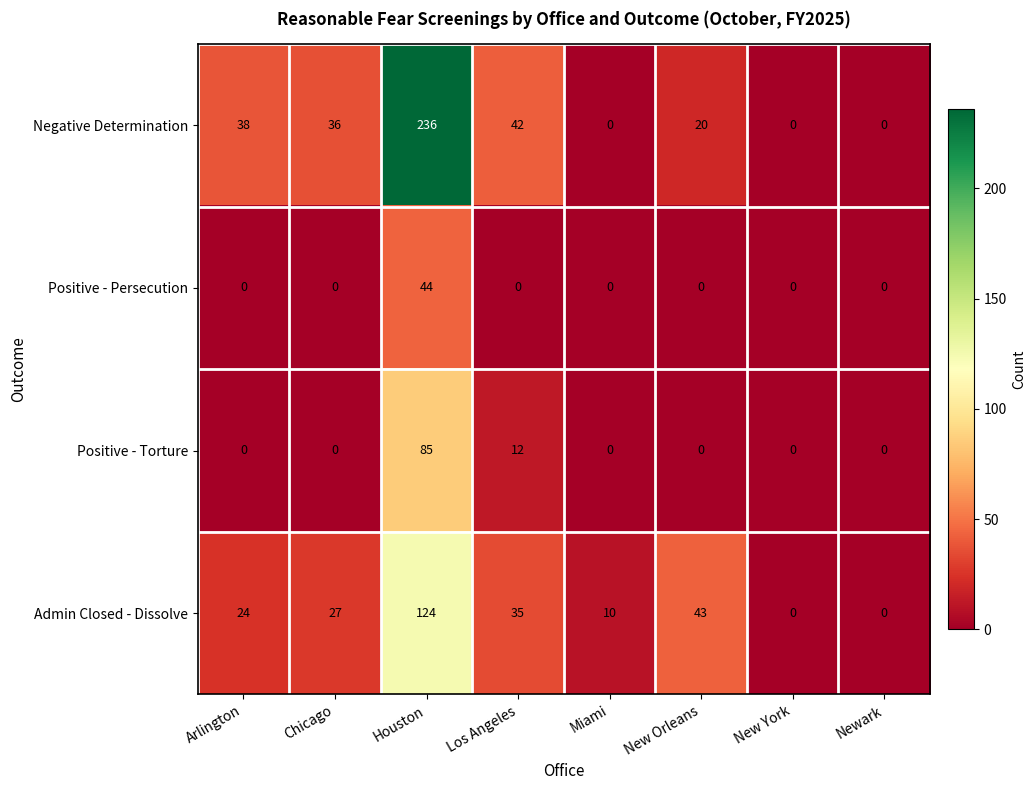

At which category does the chart reach its peak across all series?

Houston